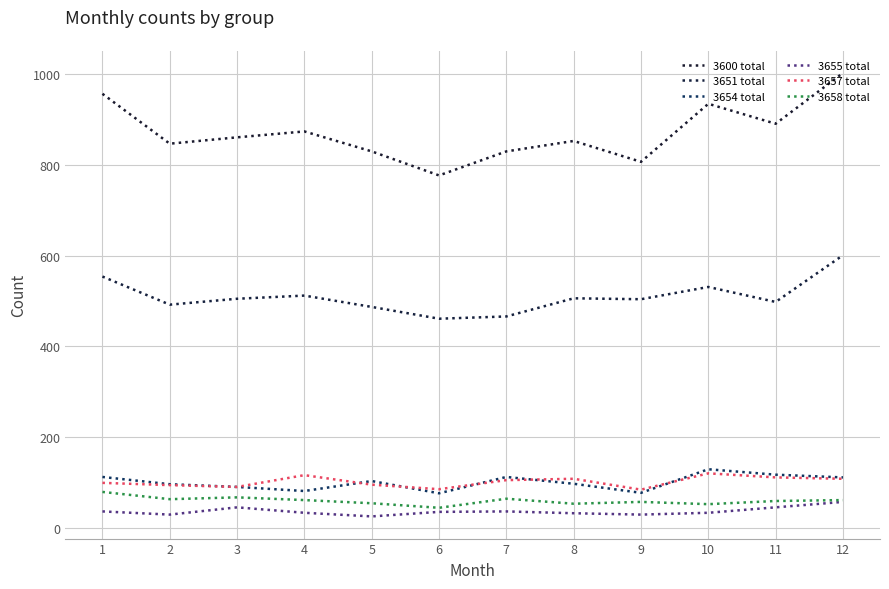

Is it true that 3651 total equals 512 at 4?

True